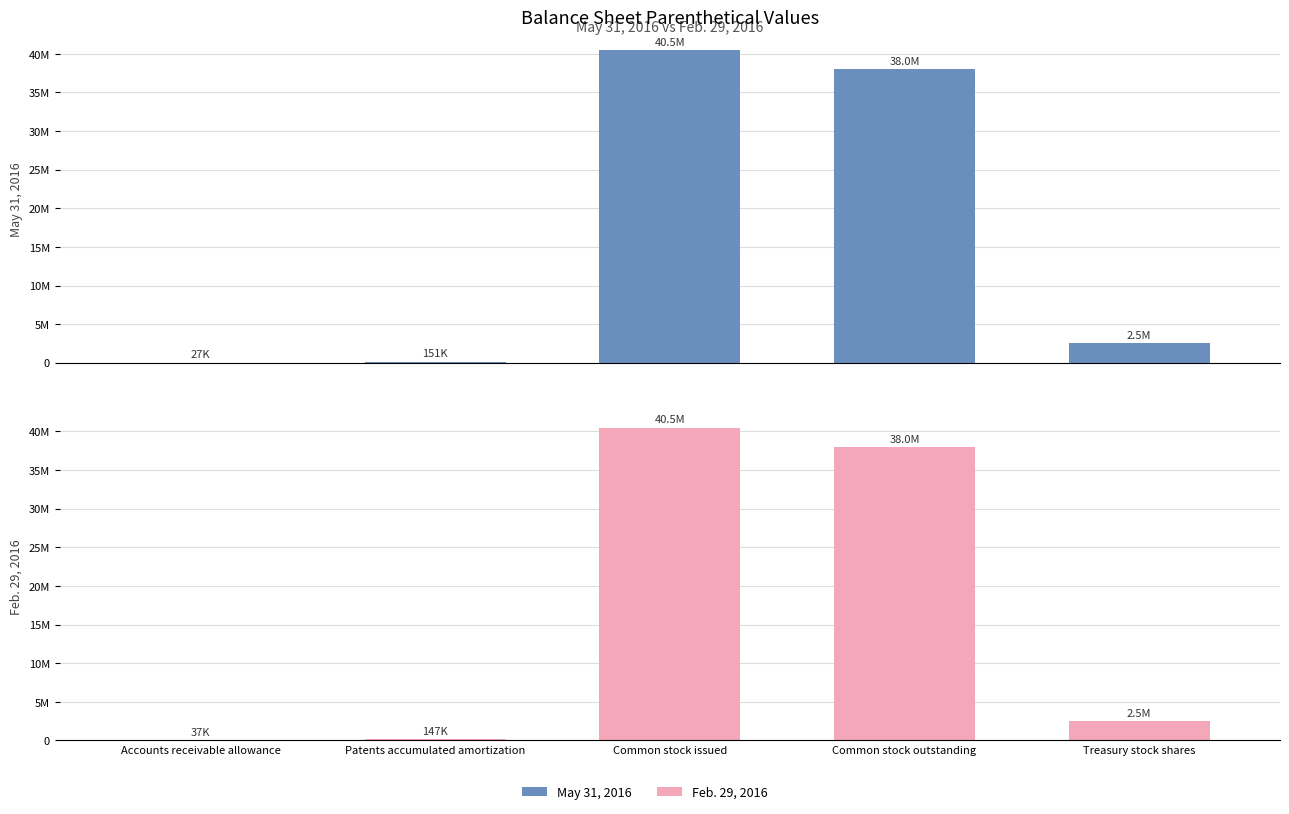

Which series has the largest total across all categories?

Feb. 29, 2016